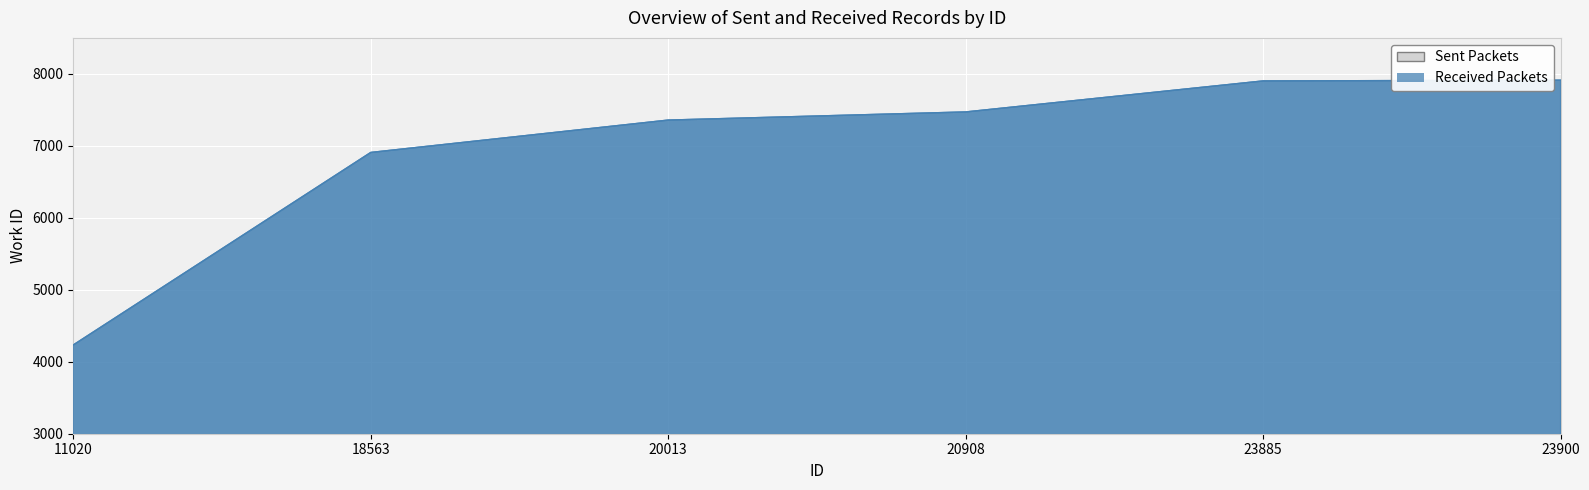

Reading right to left, extract all data points from this chart.

7912	7902	7471	7358	6908	4233